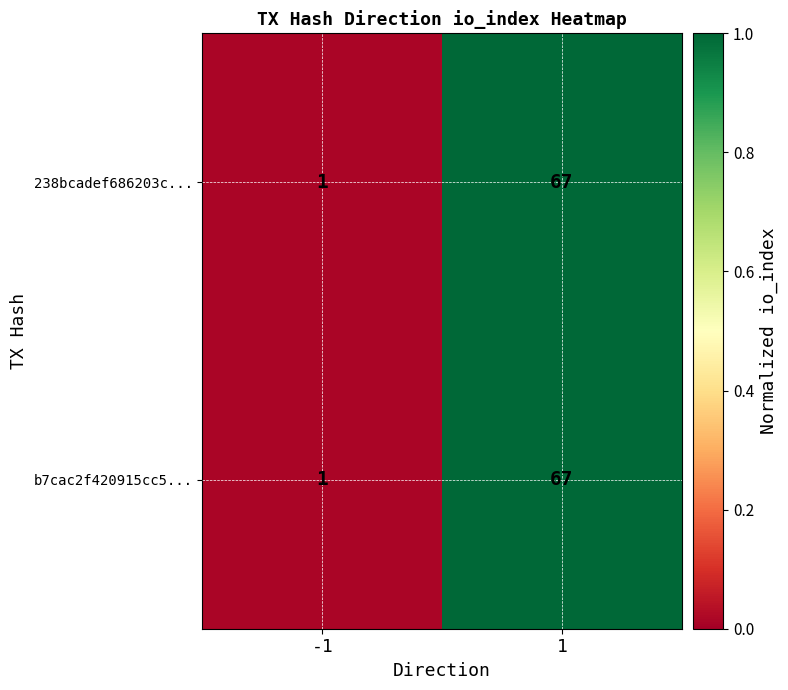

What is the sum of the b7cac2f420915cc5... values at 1 and -1?

68